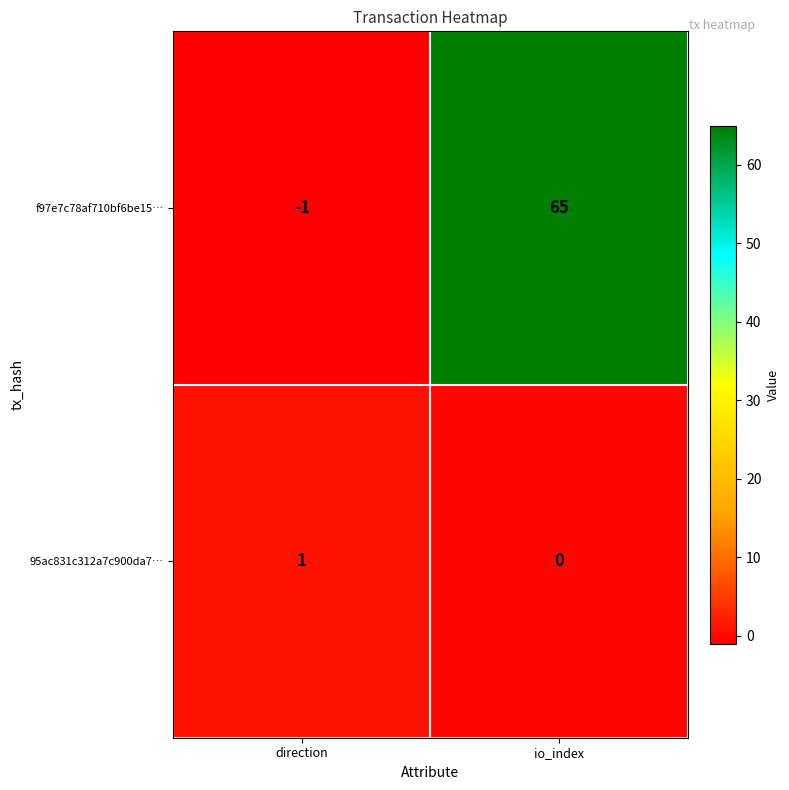

What is the minimum value shown in the chart?

-1